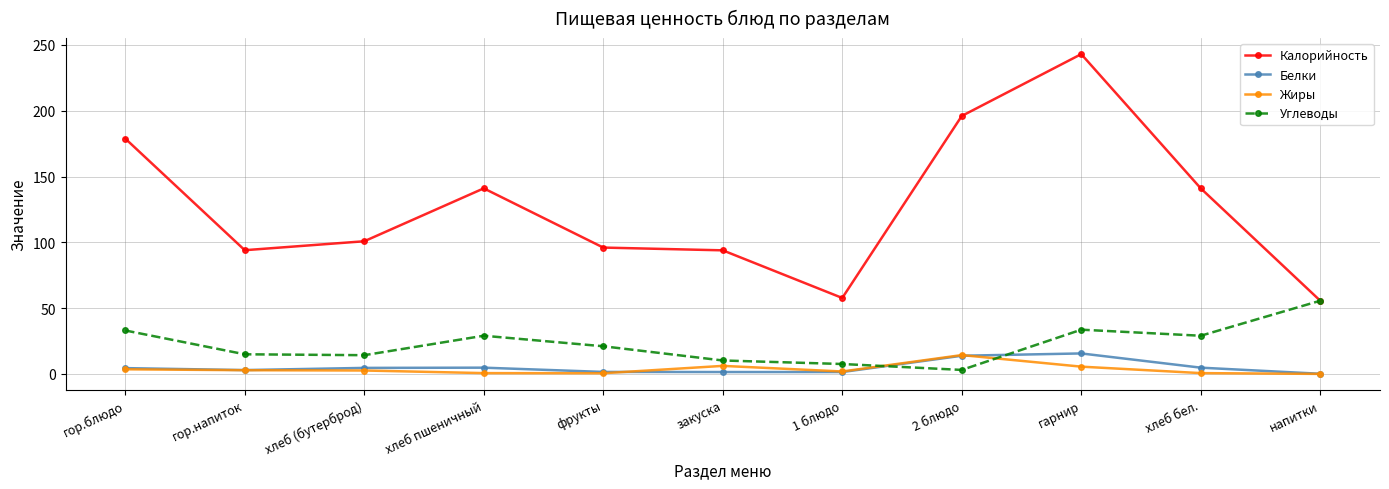

True or false: Калорийность and Белки cross at least once.

False